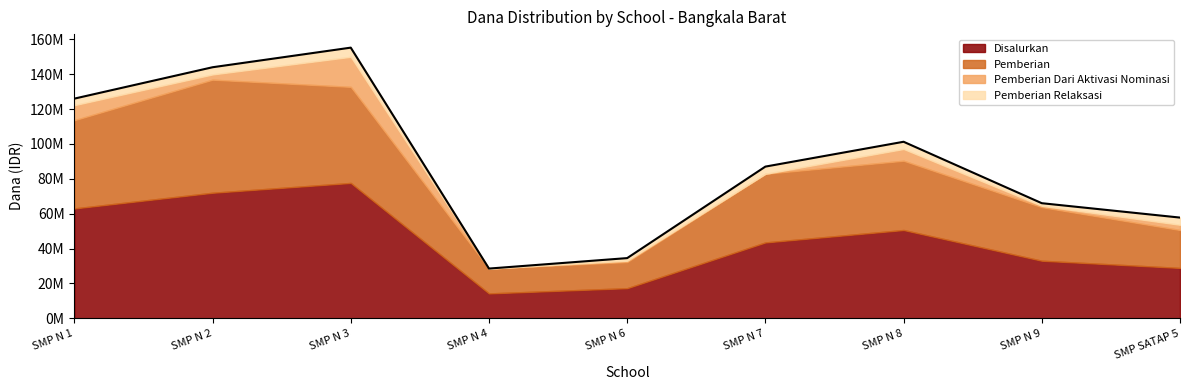

Which series has the widest spread of values?

Disalurkan